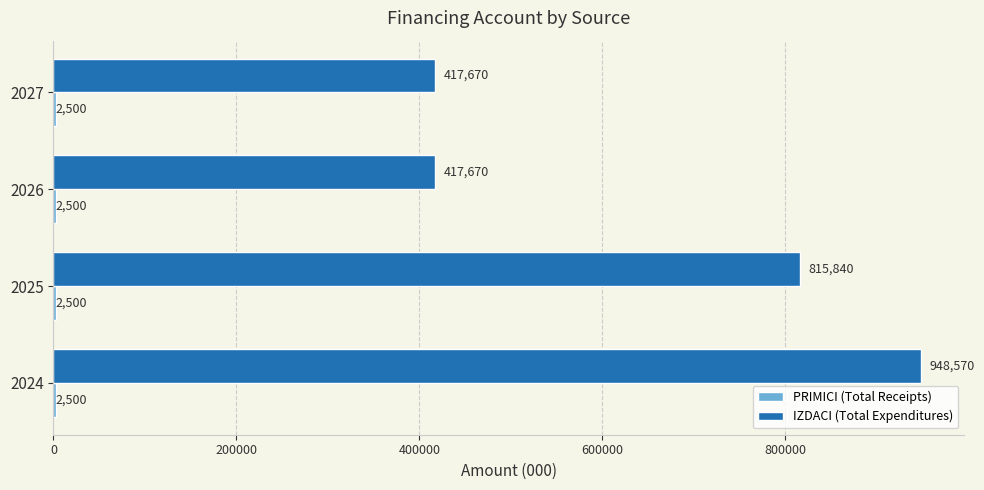

Where is IZDACI (Total Expenditures) nearest to the value 683120?

2025